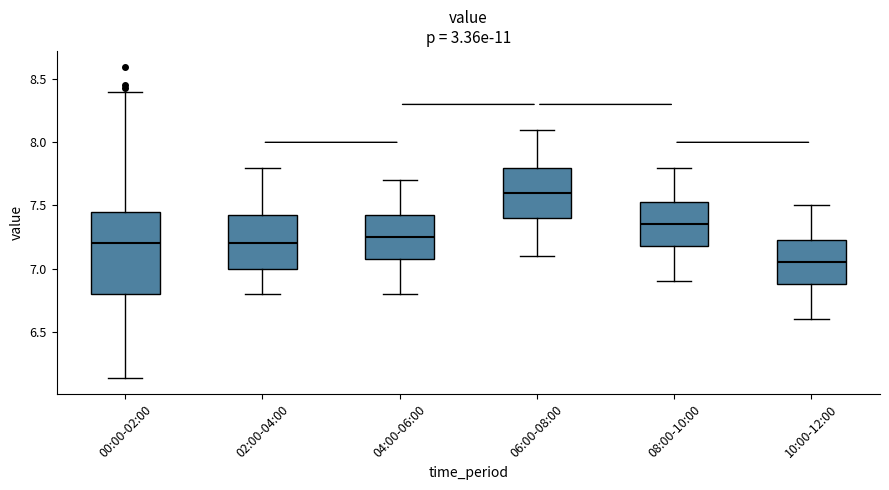

Which box's median line is the lowest?

10:00-12:00